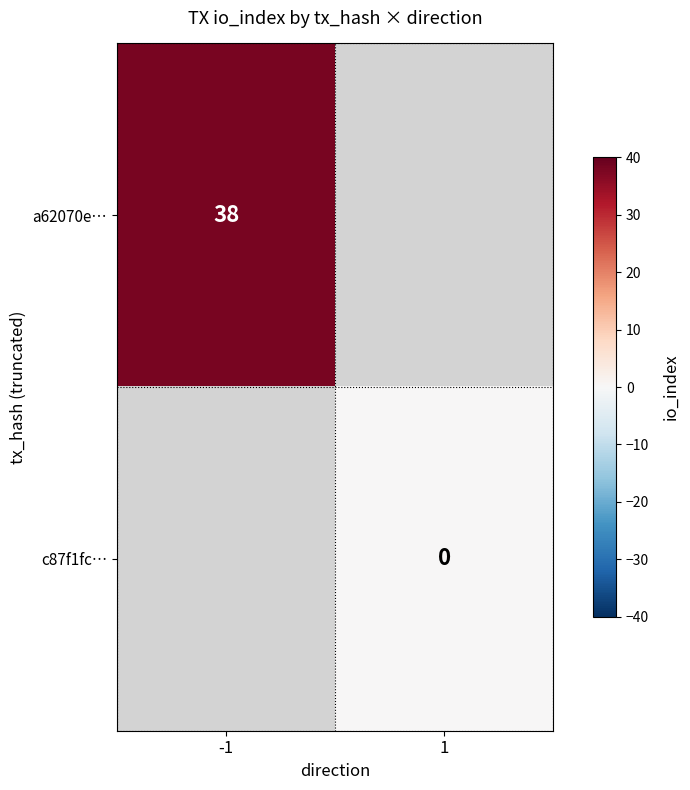

The a62070e… series shows 65.7 at -1. True or false?

False